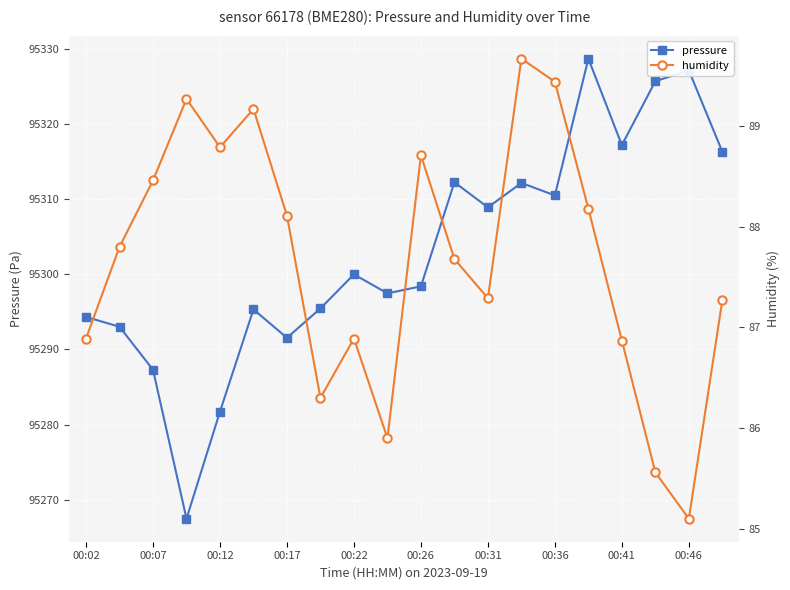

What is the difference between the second highest and minimum values in the pressure series?

59.6